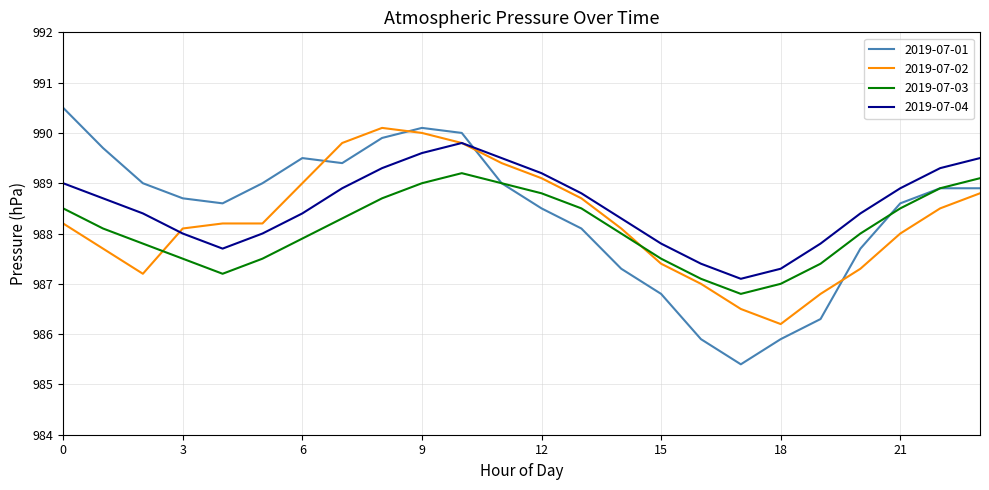

What is the maximum value for 2019-07-02?

990.1